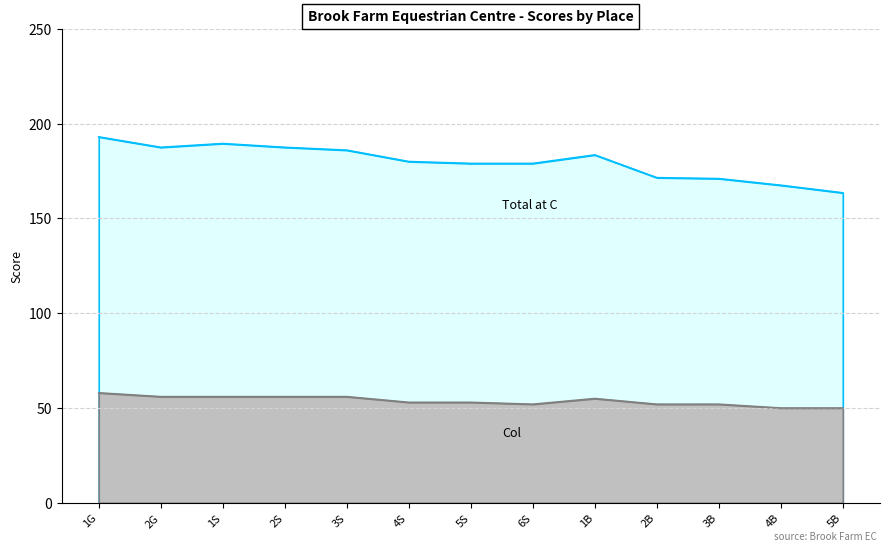

True or false: Col and Total at C cross at least once.

False